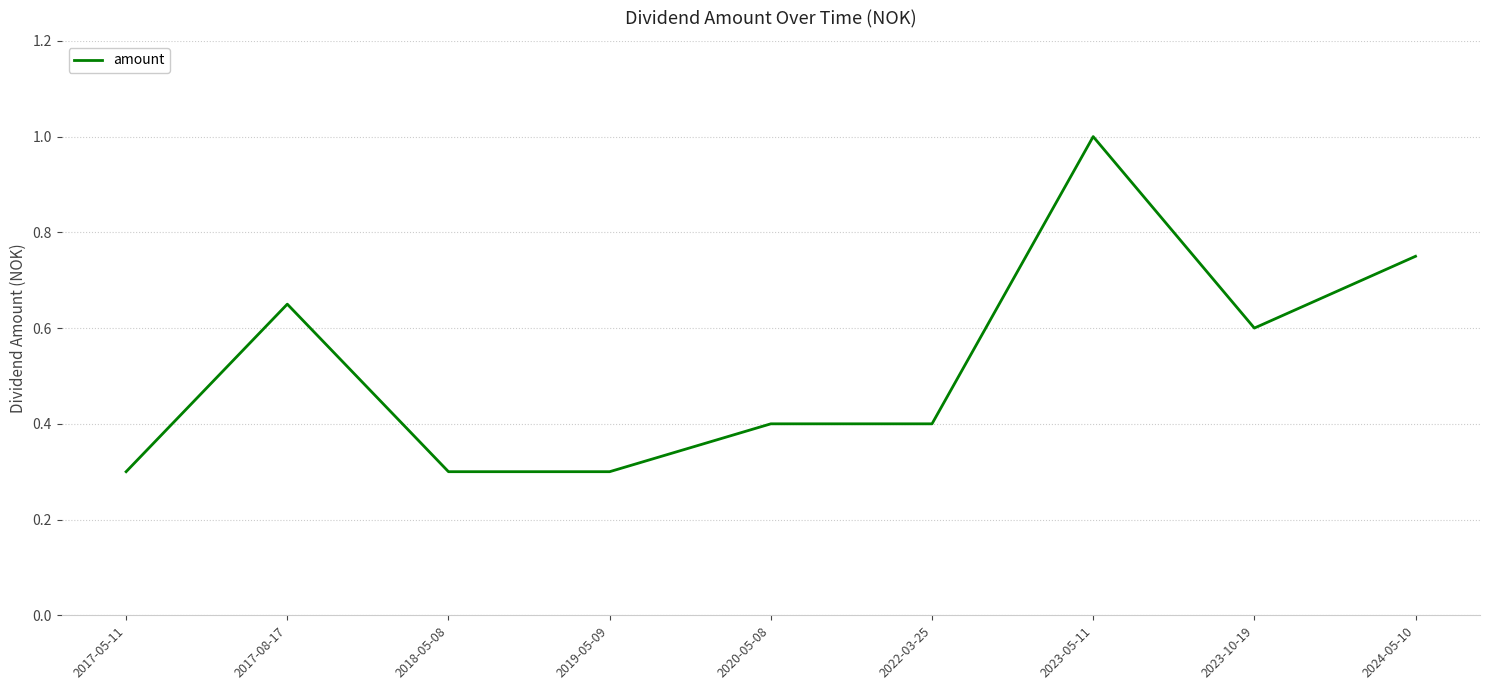

What position from the left is 2017-08-17?

2